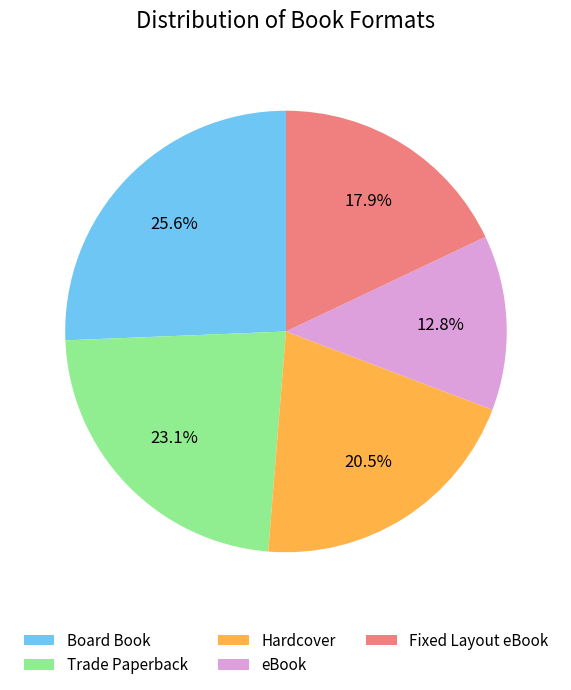

How many segments does this pie chart have?

5